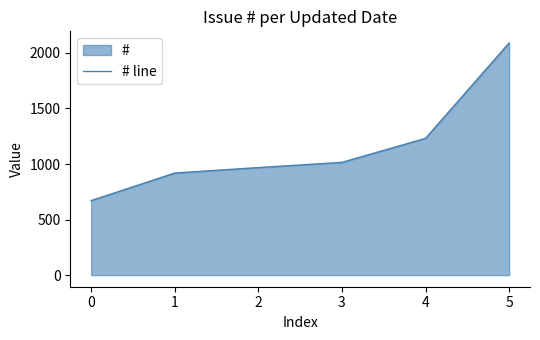

Which label corresponds to the largest value in the chart?

5